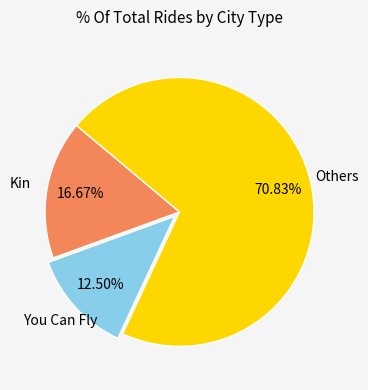

Do Kin and Others together represent more than half of the pie?

Yes